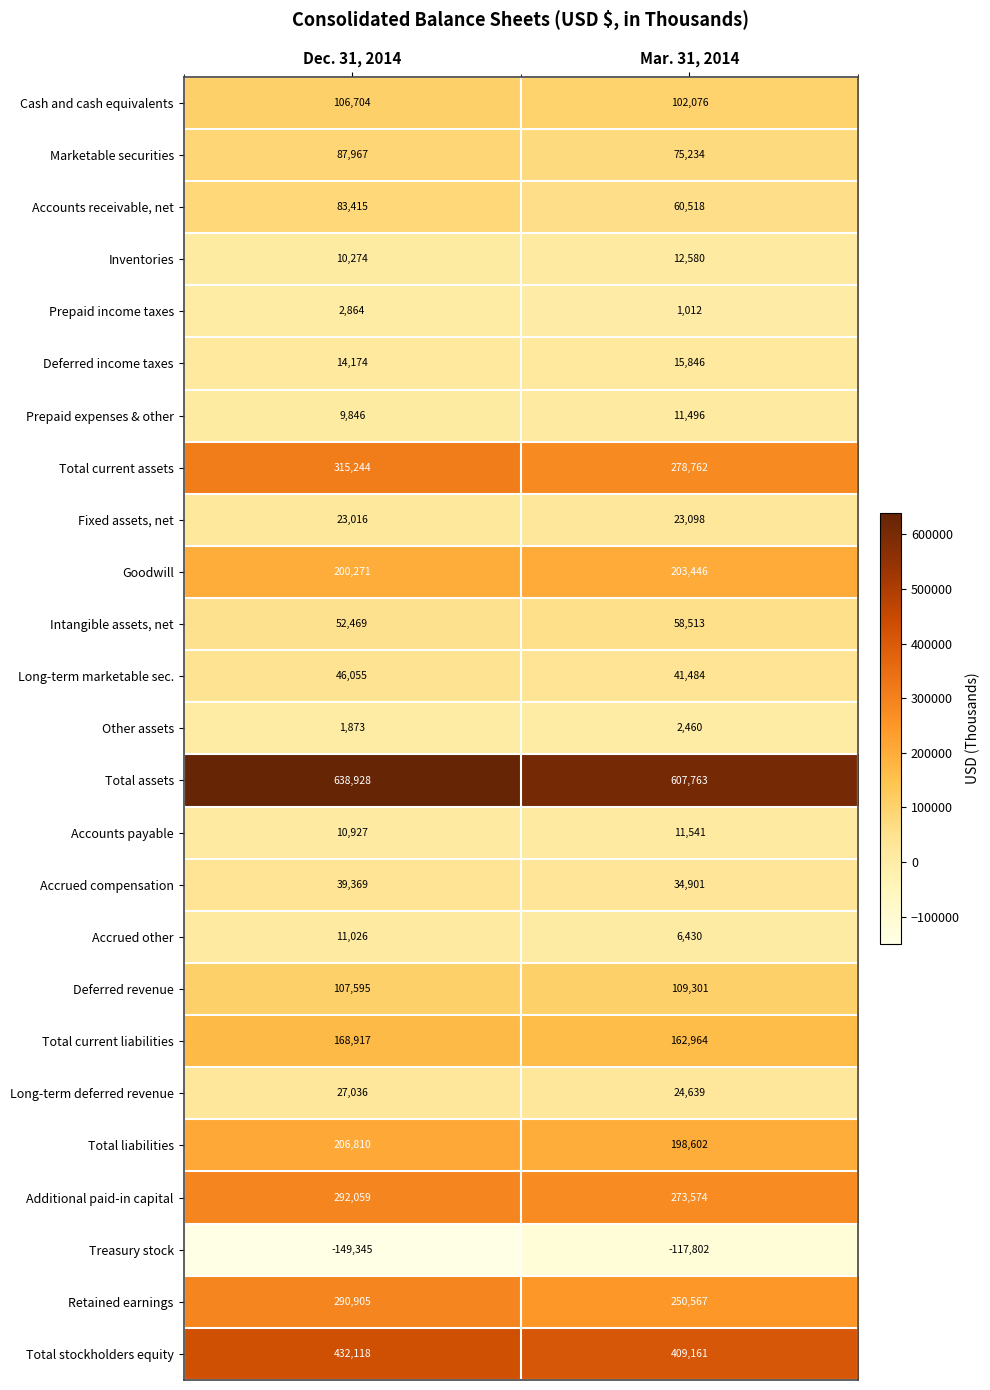

What is the sum of all Goodwill values?

403717